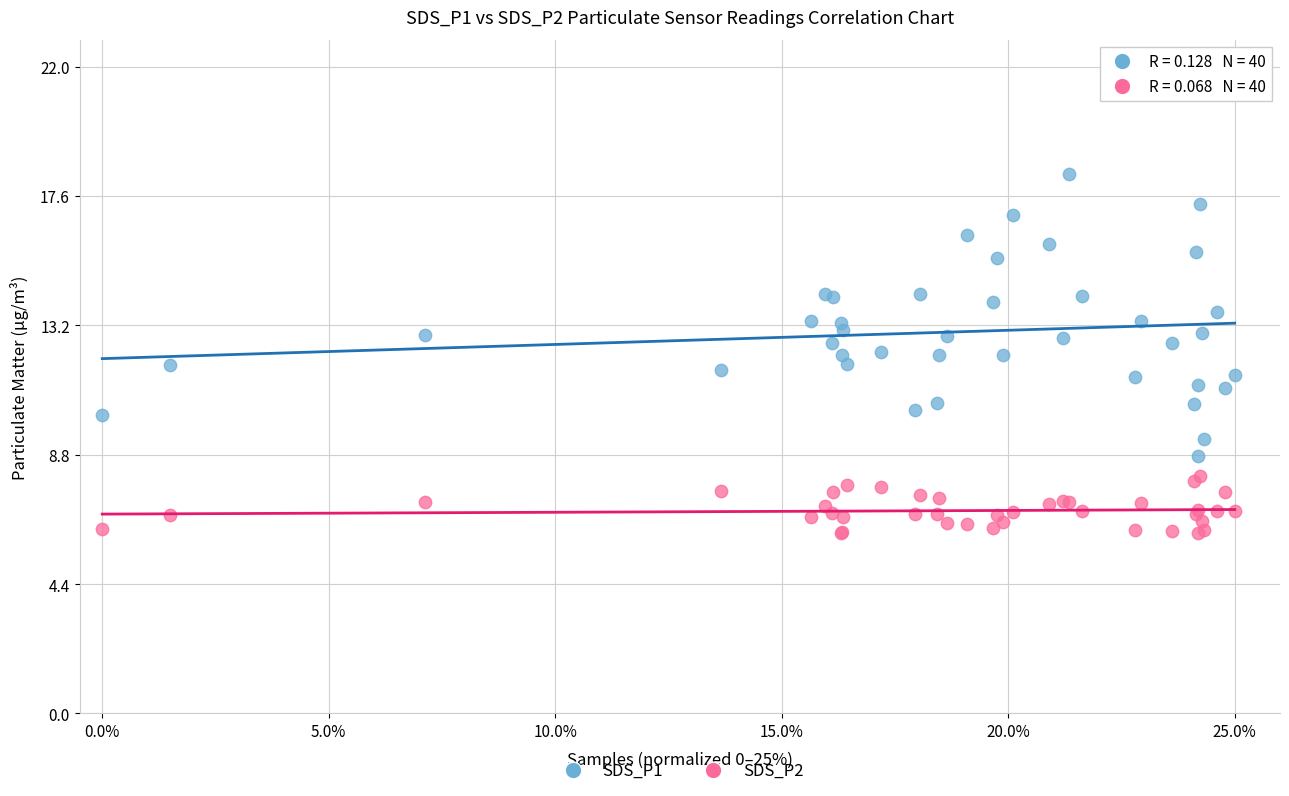

Which series contains the highest Y value?

SDS_P1